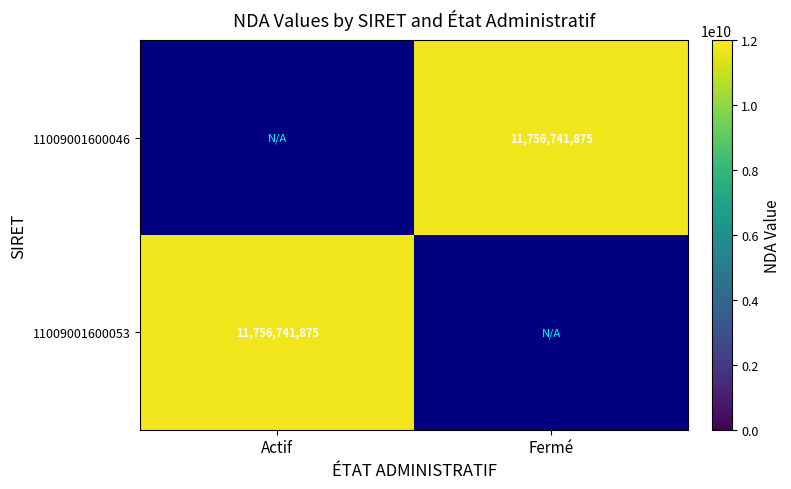

List the labels in order of 11009001600046 value, smallest first.

Actif, Fermé